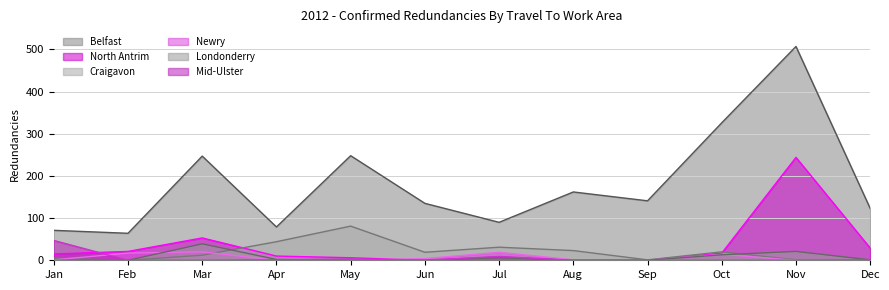

How many lines are shown in the chart?

6